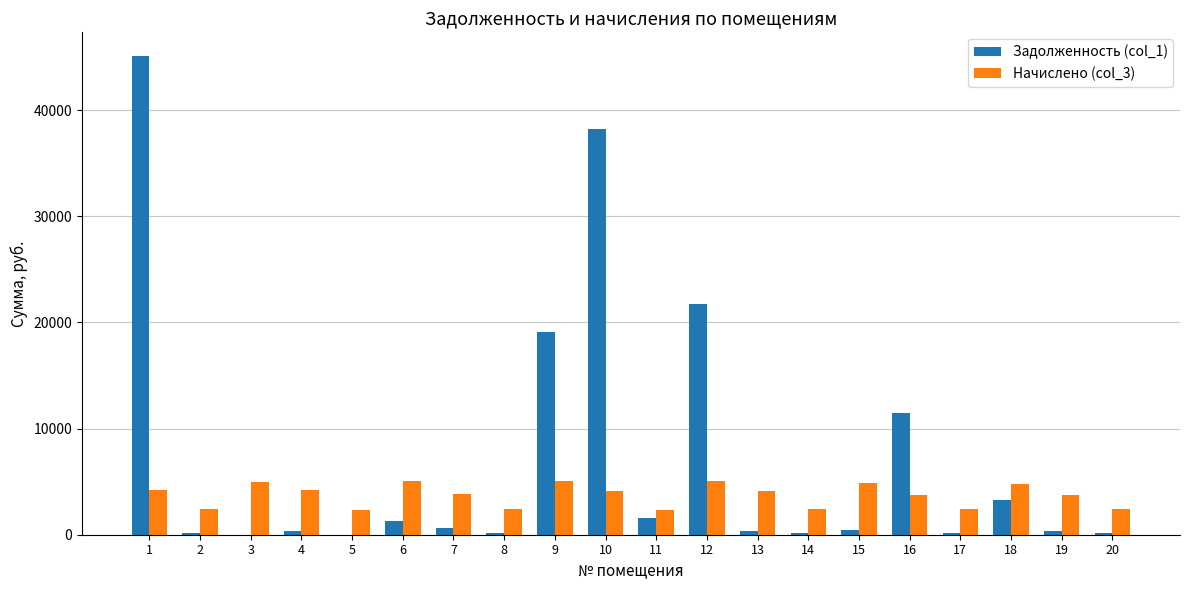

What is the greatest value displayed?

45089.1